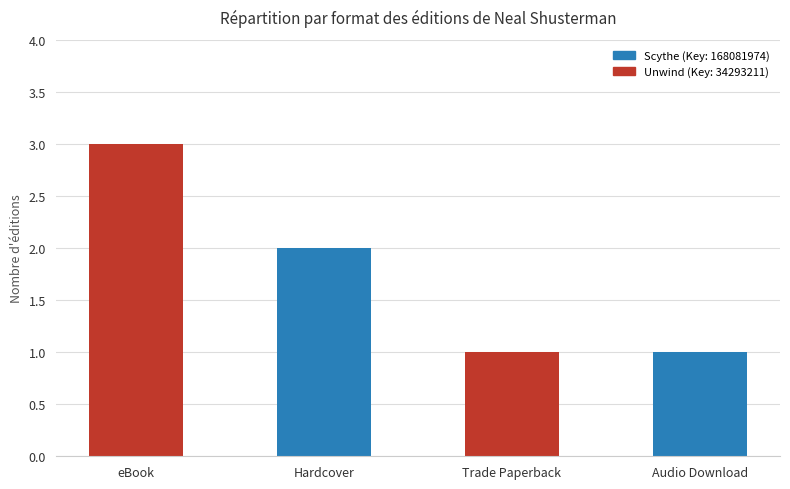

What is the average value?

2